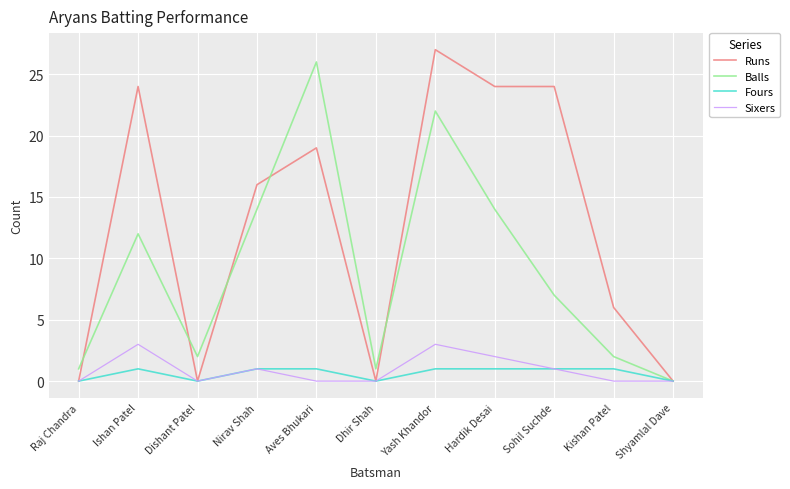

At which label is Runs closest to 13?

Nirav Shah